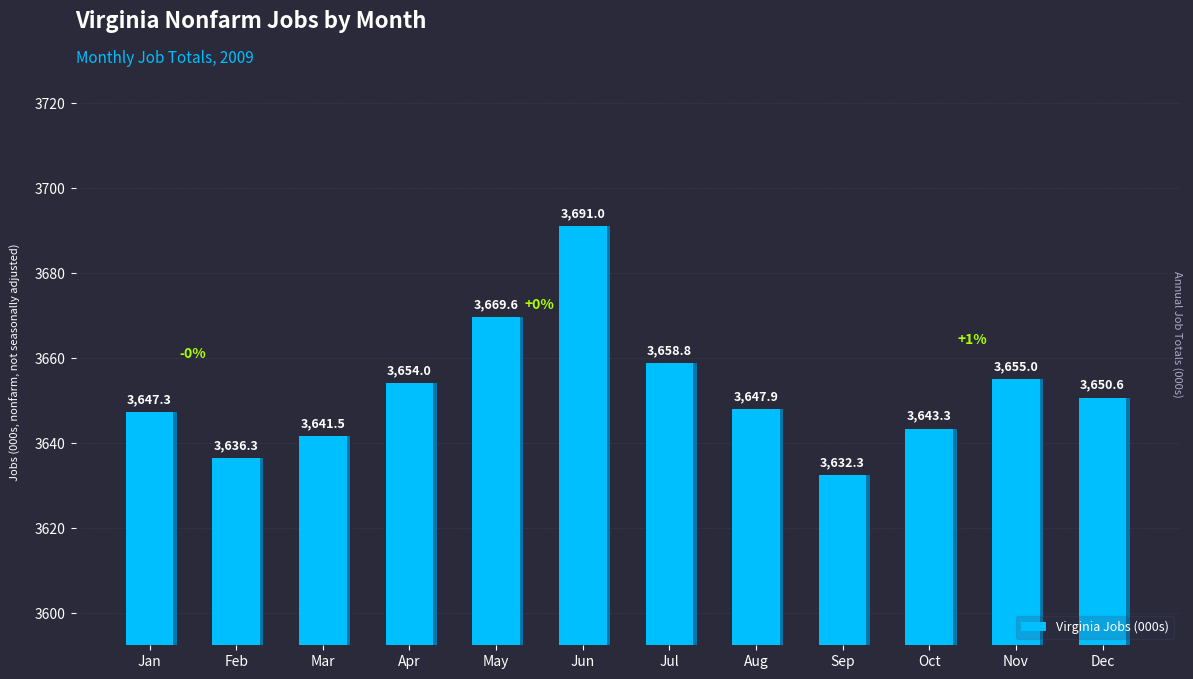

Approximately how many times larger is the value at Jul compared to Mar?

1.0